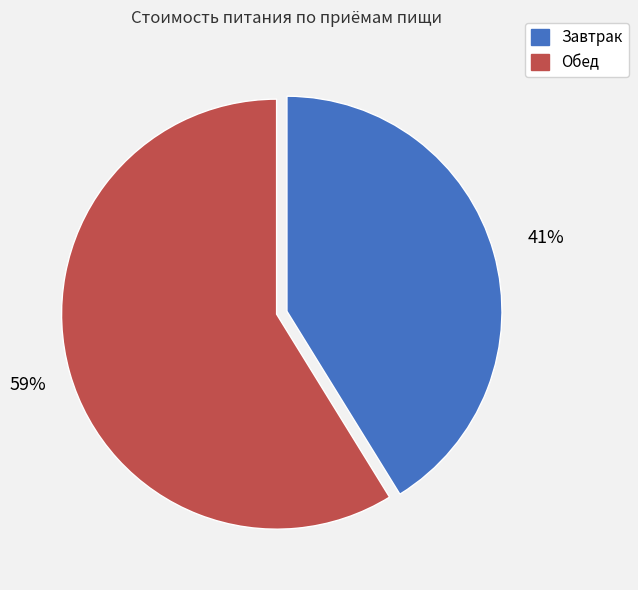

Is the sum of Завтрак and Обед greater than half?

Yes